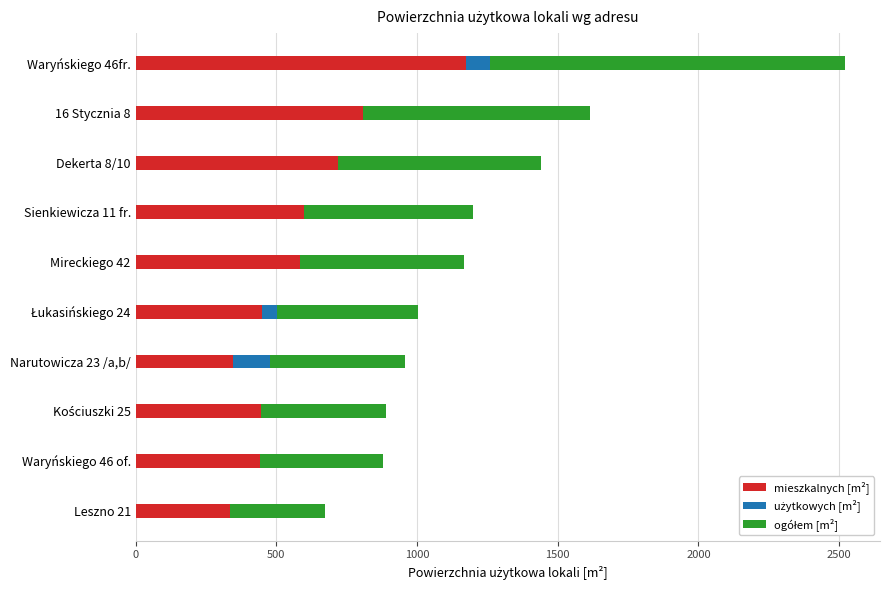

What is the highest value of the mieszkalnych [m²] series?

1175.8